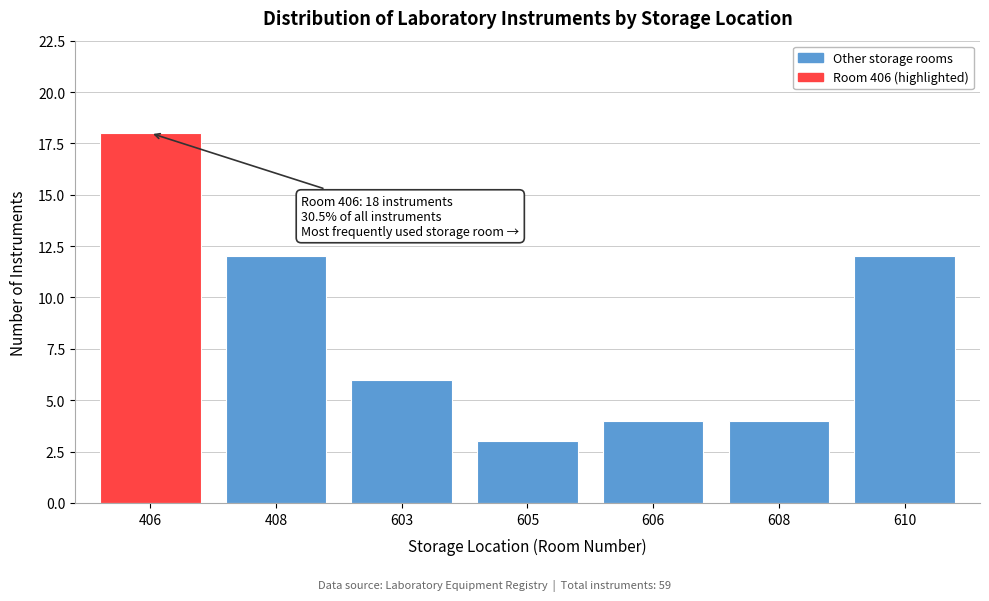

Reading right to left, transcribe all the data shown in this chart.

12	4	4	3	6	12	18